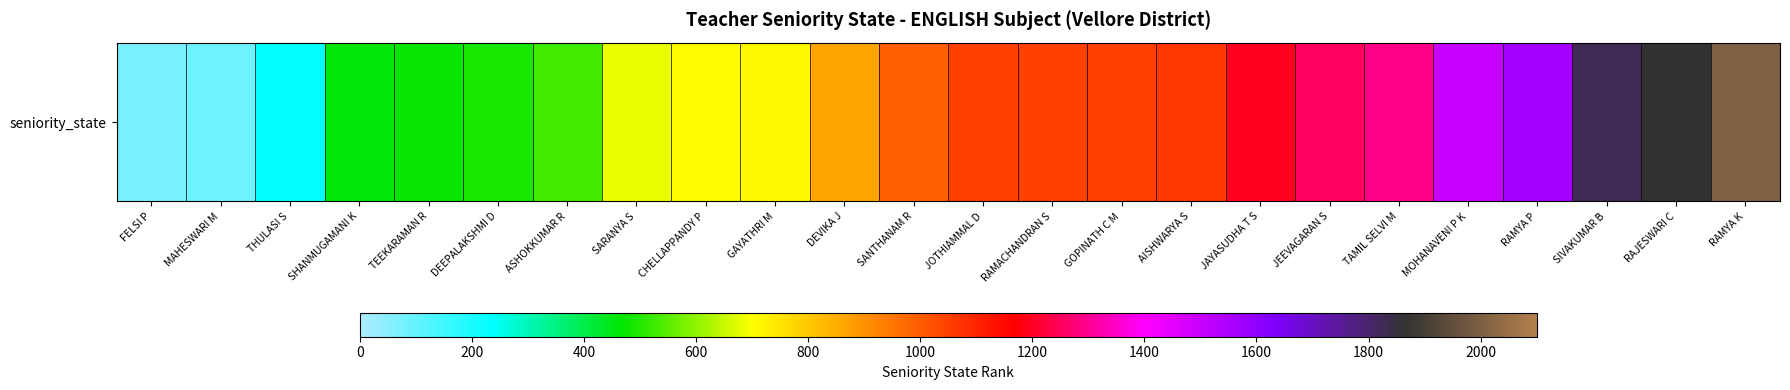

What is the approximate value at GOPINATH C M?

1053